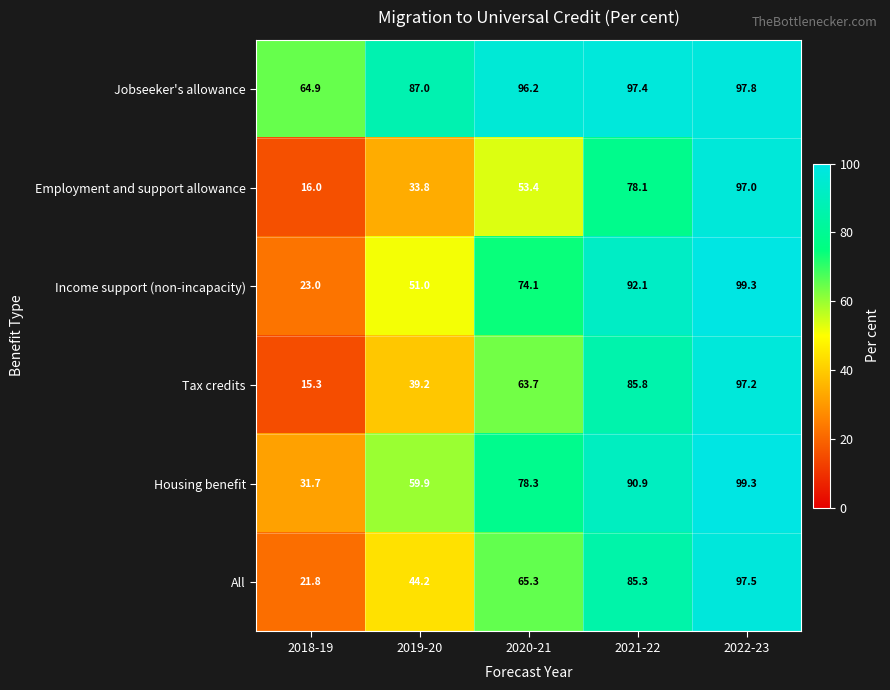

List the labels in order of Housing benefit value, largest first.

2022-23, 2021-22, 2020-21, 2019-20, 2018-19